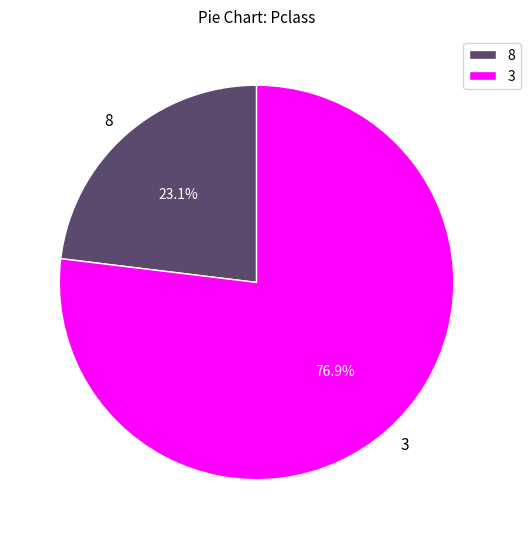

True or false: 3 accounts for 87% of the total.

False